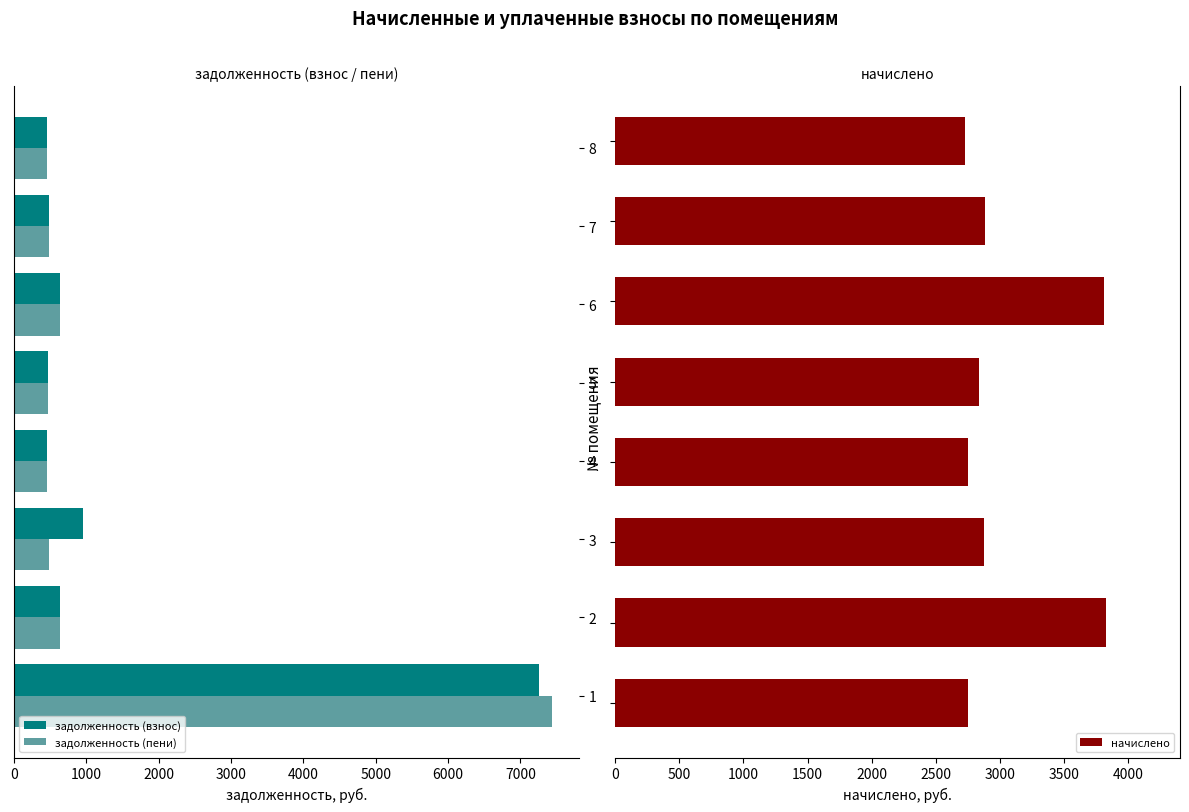

At how many categories does at least one series exceed 3435?

3